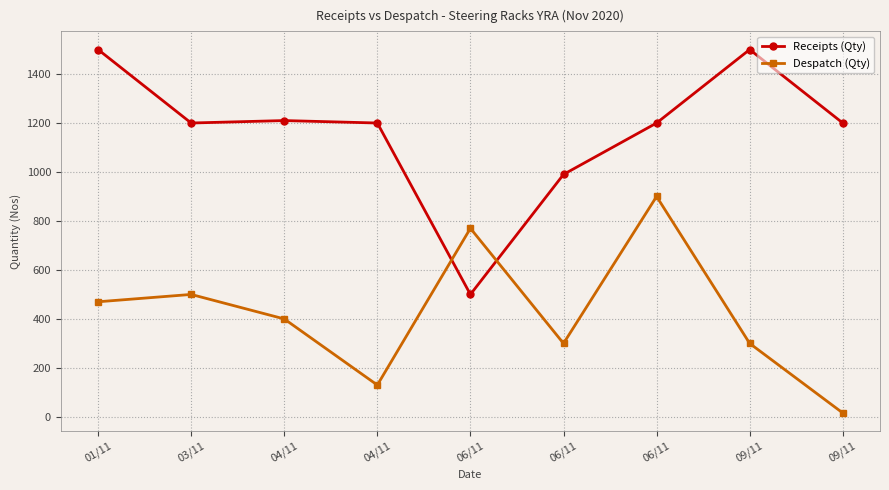

Is this an area chart (filled region under the line)?

No